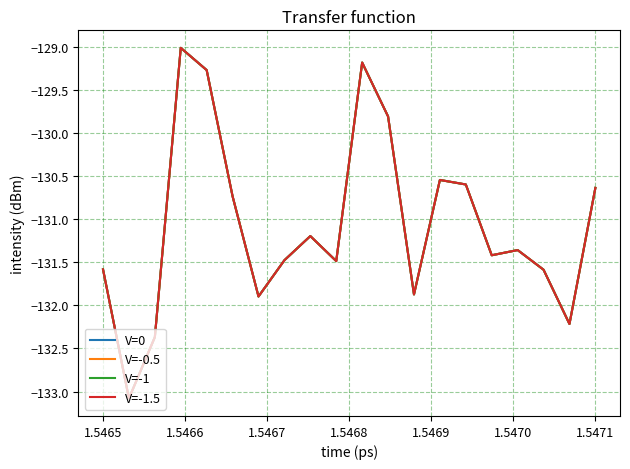

What is the minimum value shown in the chart?

-133.1